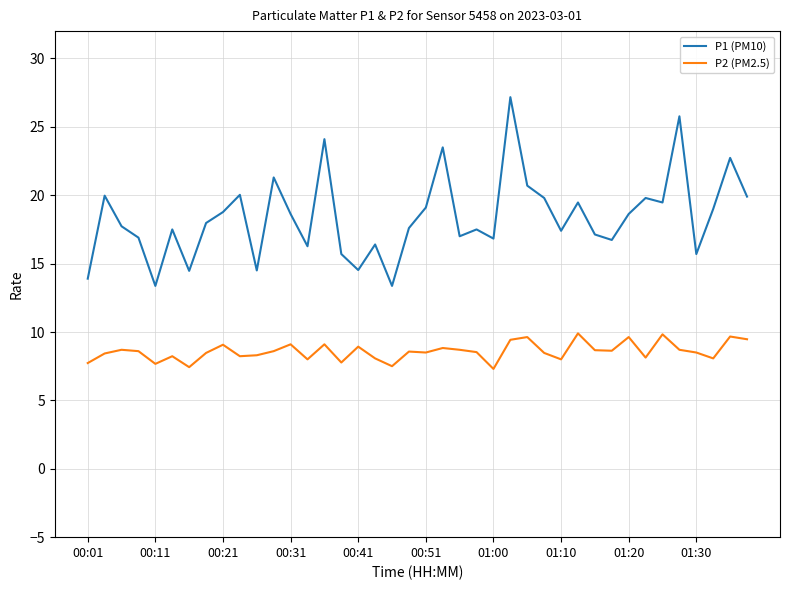

Which series has the widest spread of values?

P1 (PM10)